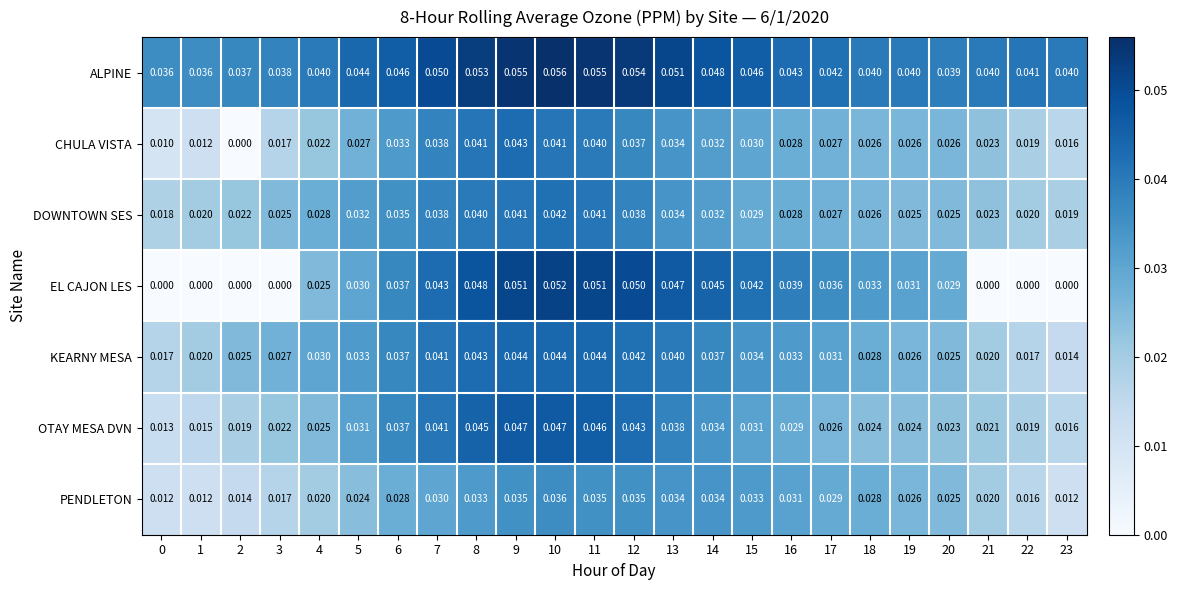

At how many categories does at least one series exceed 0?

24